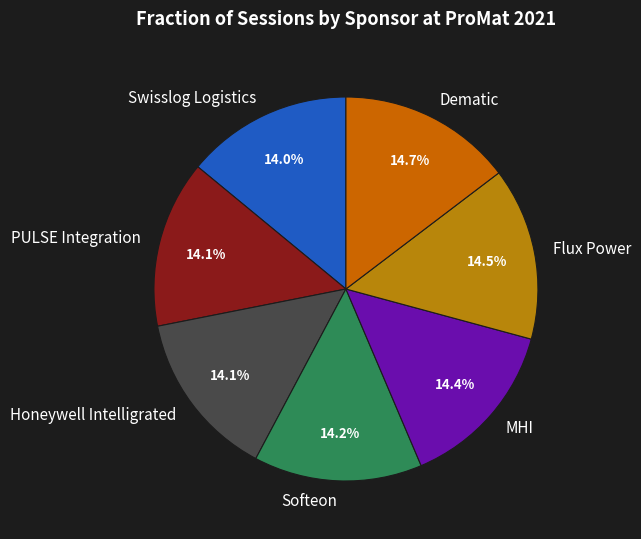

Is the sum of Dematic and Swisslog Logistics greater than half?

No